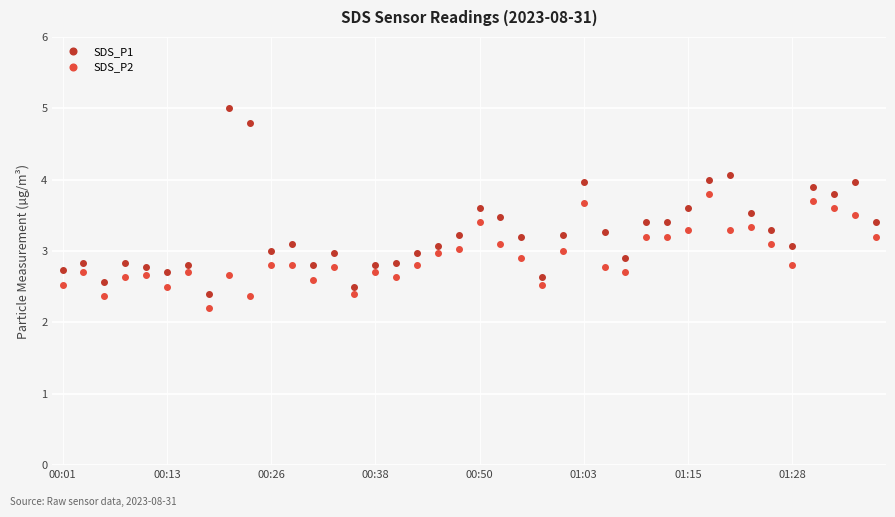

Does the chart have visible grid lines?

Yes